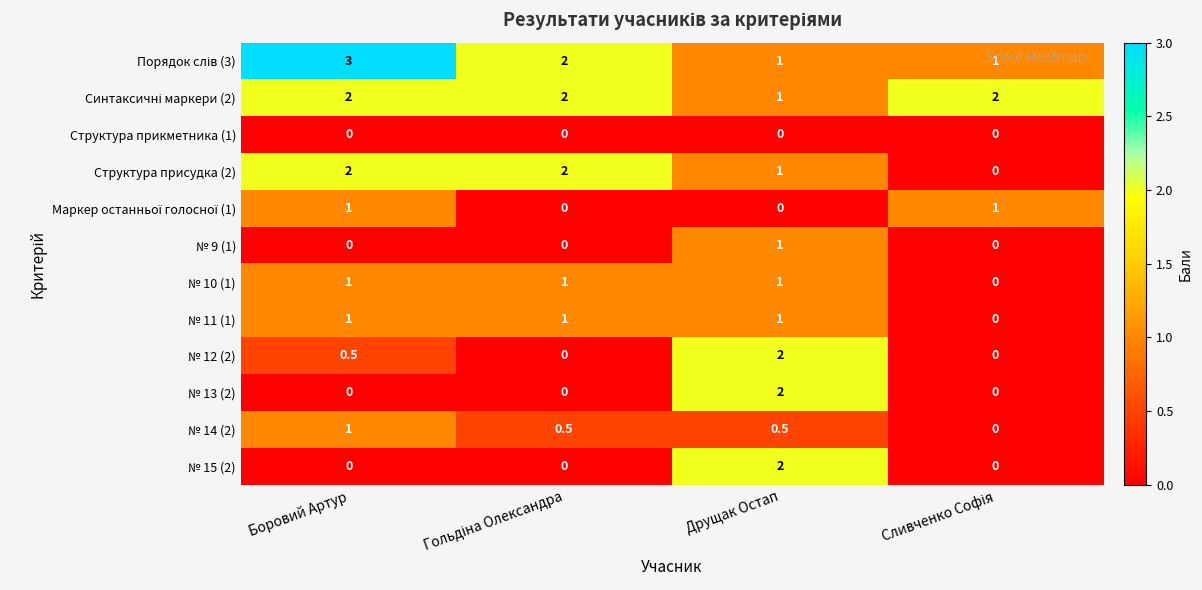

What is the total value across all series at Боровий Артур?

11.5